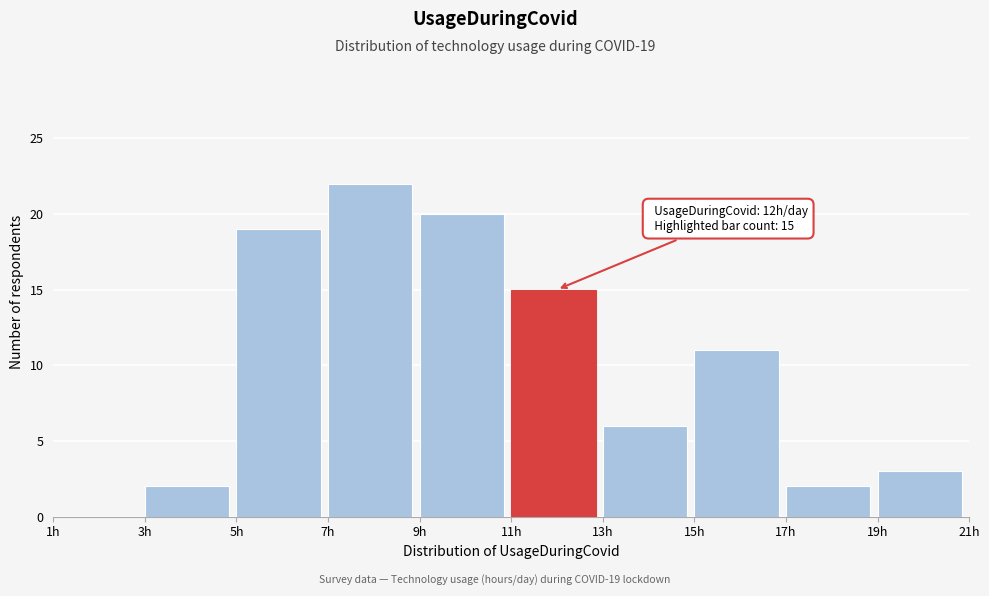

Over which range of the x-axis is the bar tallest?

7 to 9